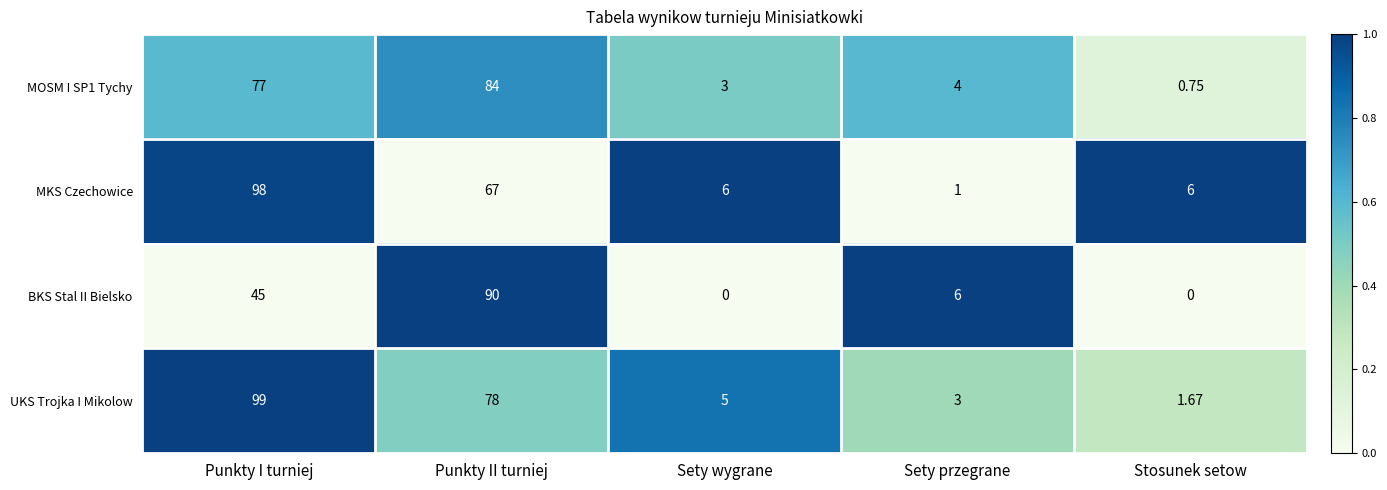

Which category has the highest value in the UKS Trojka I Mikolow series?

Punkty I turniej